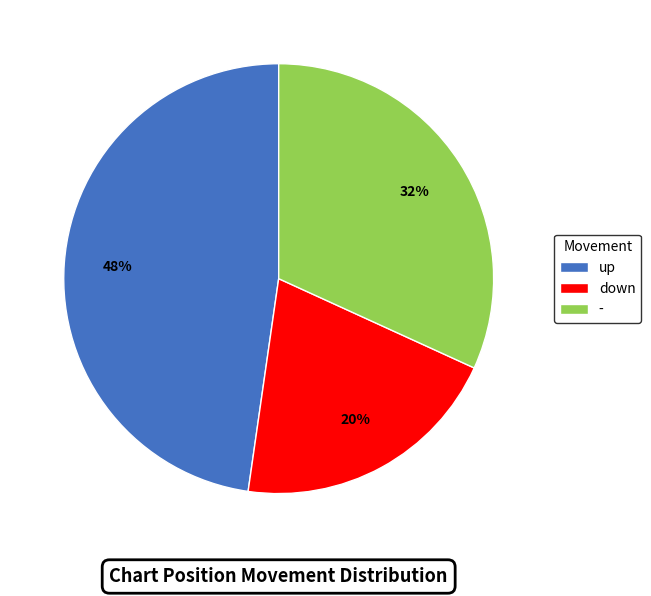

Which category has the biggest portion of the pie?

up